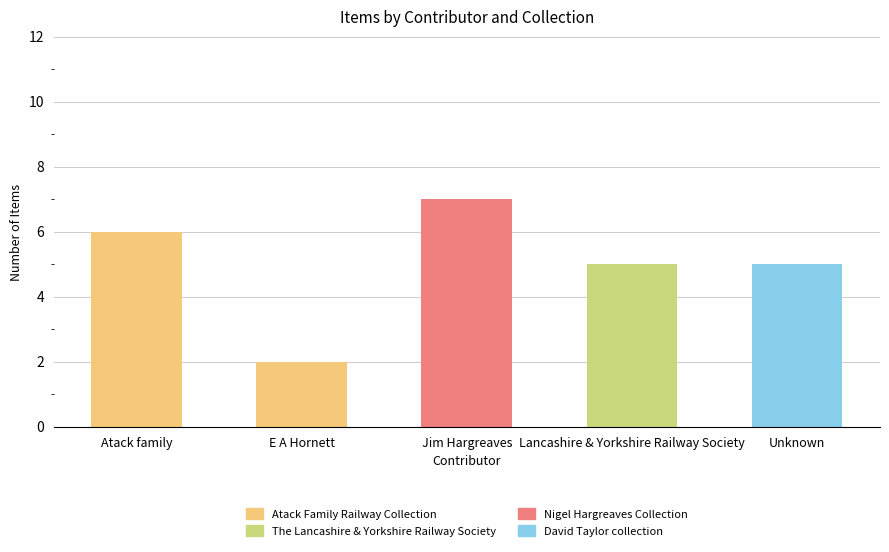

The value of Atack Family Railway Collection at Lancashire & Yorkshire Railway Society is 0. True or false?

True